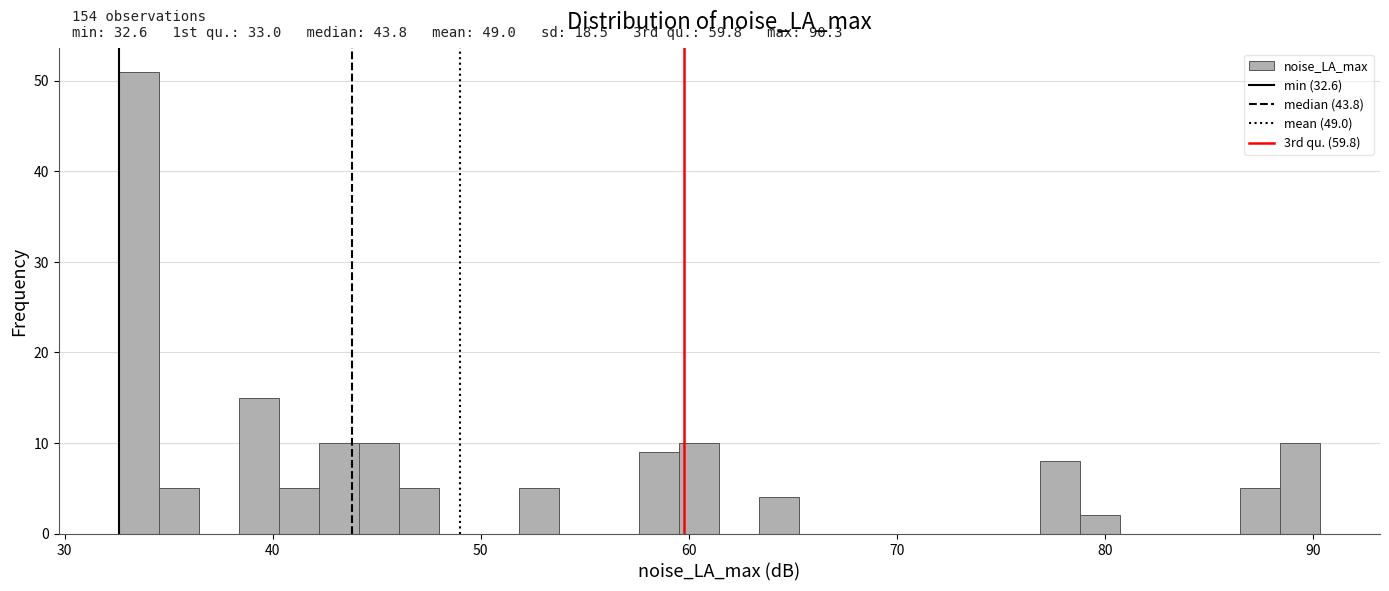

Read against the x-axis, roughly where is the centre of the tallest bar?

34